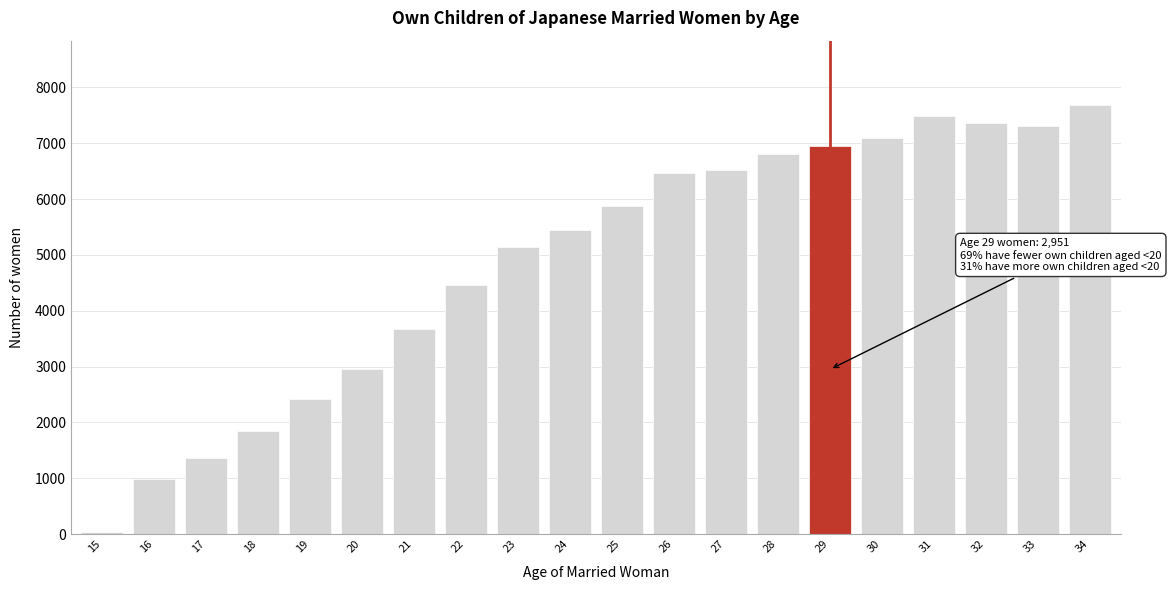

Reading left to right, what are all the values shown in this chart?

15=44	16=983	17=1361	18=1842	19=2427	20=2951	21=3665	22=4460	23=5140	24=5448	25=5885	26=6473	27=6523	28=6814	29=6954	30=7100	31=7483	32=7360	33=7313	34=7685